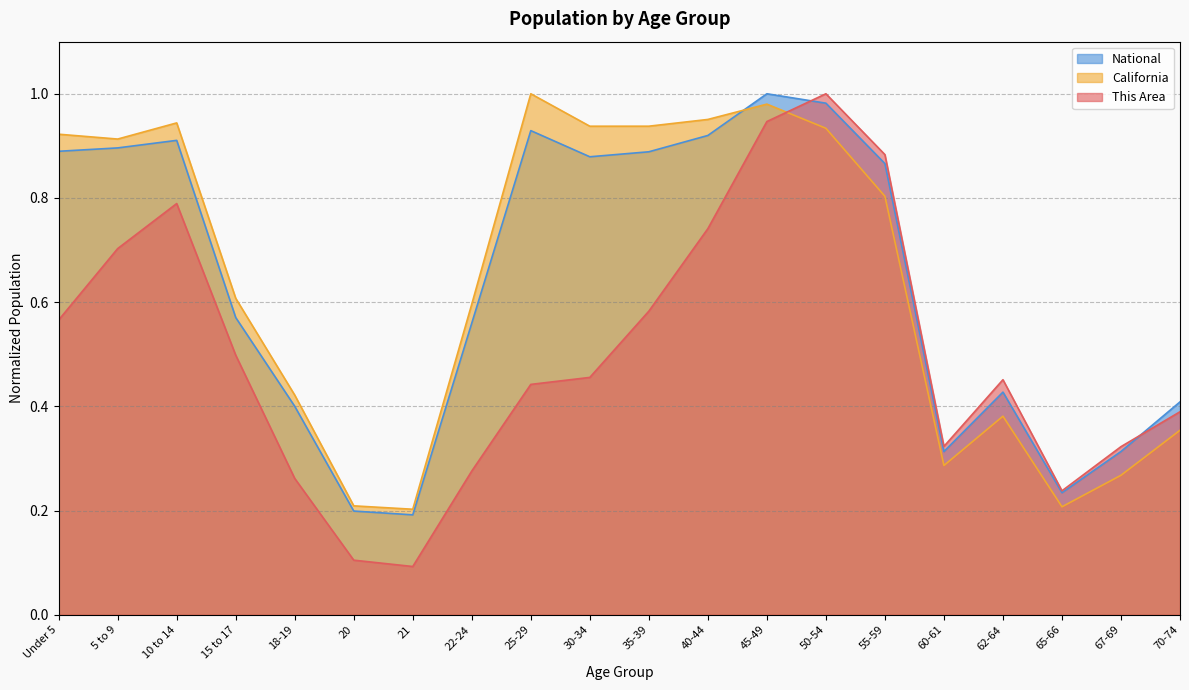

At 62-64, list the series in order from largest to smallest.

This Area, National, California